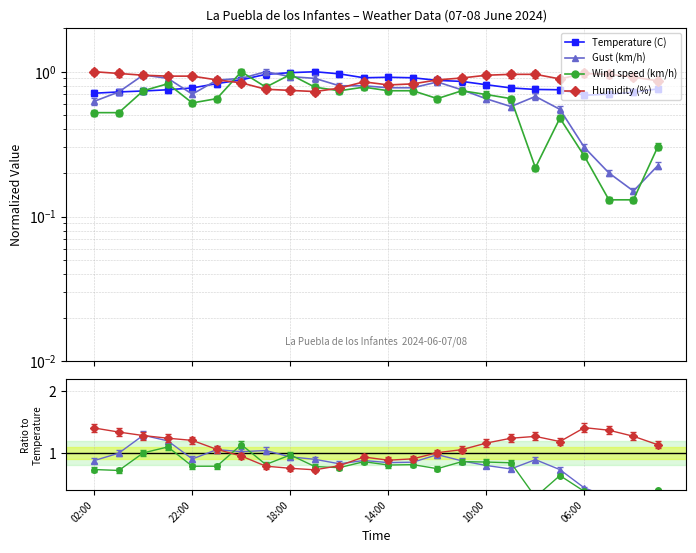

How many interior local peaks does the Humidity (%) series have?

3